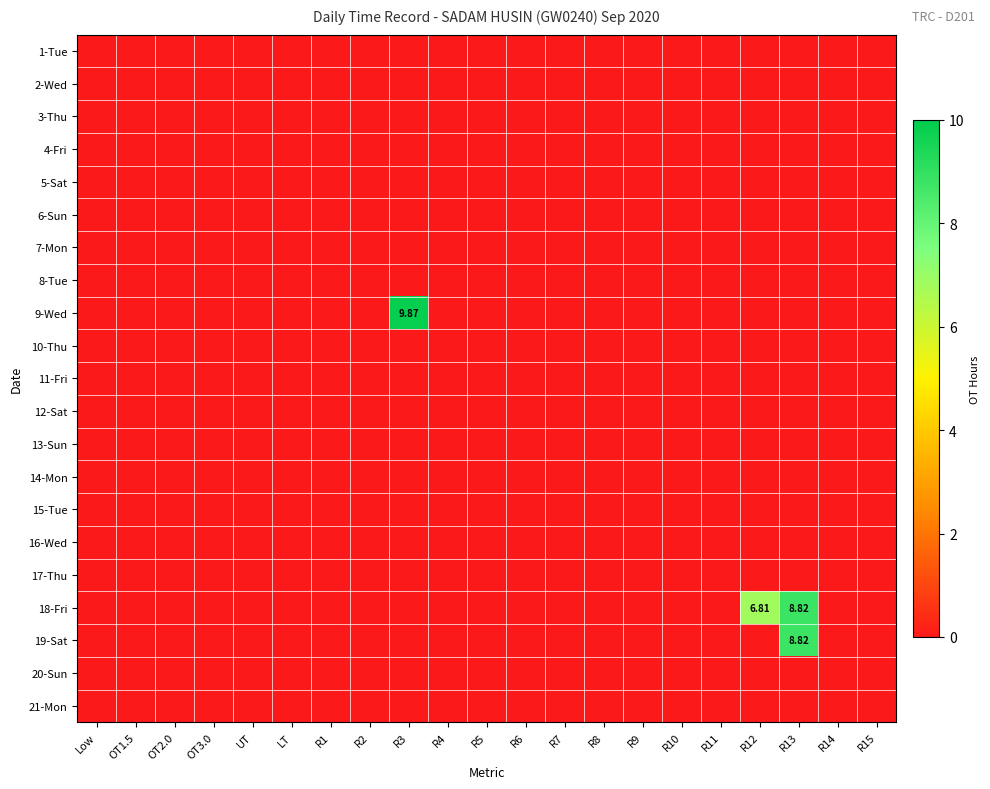

At R3, list the series in order from smallest to largest.

1-Tue, 2-Wed, 3-Thu, 4-Fri, 5-Sat, 6-Sun, 7-Mon, 8-Tue, 10-Thu, 11-Fri, 12-Sat, 13-Sun, 14-Mon, 15-Tue, 16-Wed, 17-Thu, 18-Fri, 19-Sat, 20-Sun, 21-Mon, 9-Wed